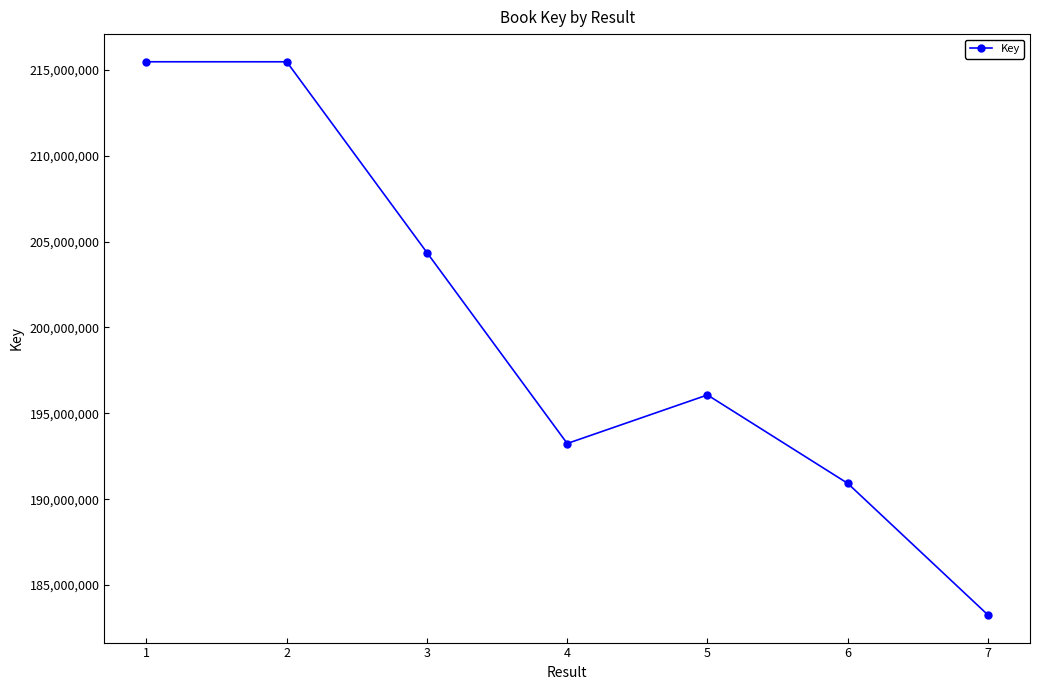

Where is the first local minimum?

4